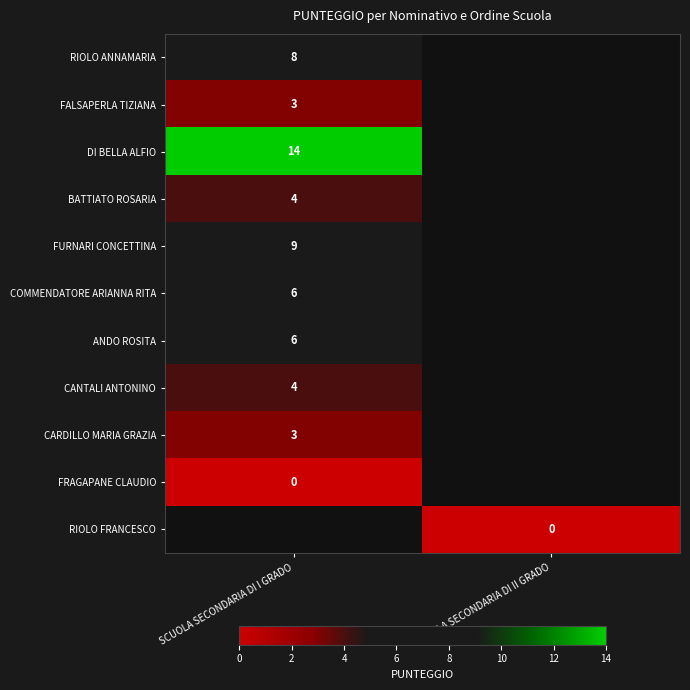

True or false: BATTIATO ROSARIA has a value of 6 at SCUOLA SECONDARIA DI I GRADO.

False